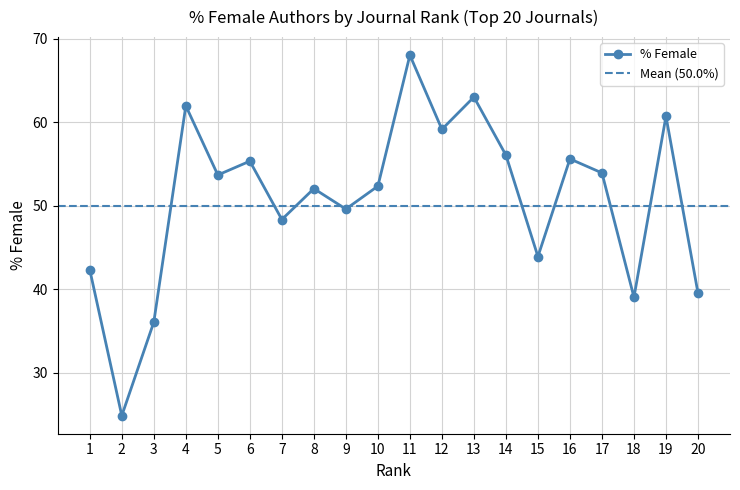

True or false: the data has more than 0 interior local peaks.

True